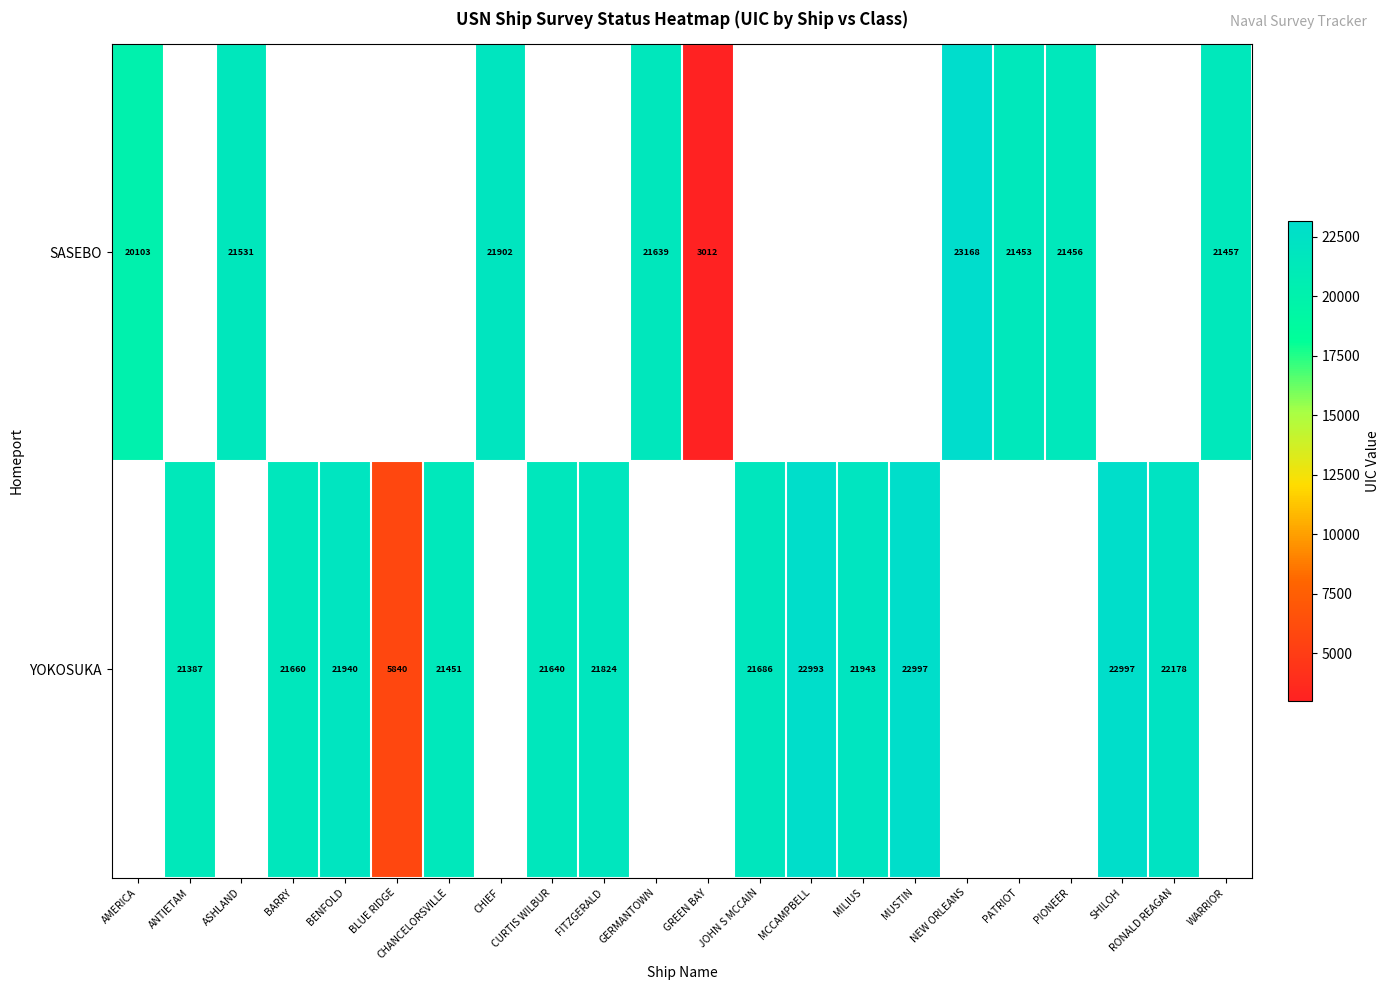

True or false: YOKOSUKA has a value of 13476.1 at CURTIS WILBUR.

False